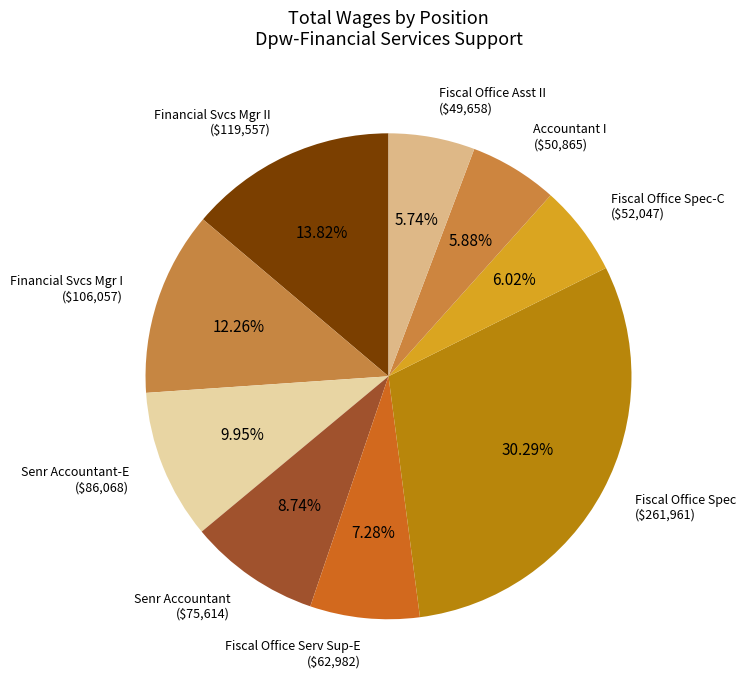

Which category has the biggest portion of the pie?

Fiscal Office Spec